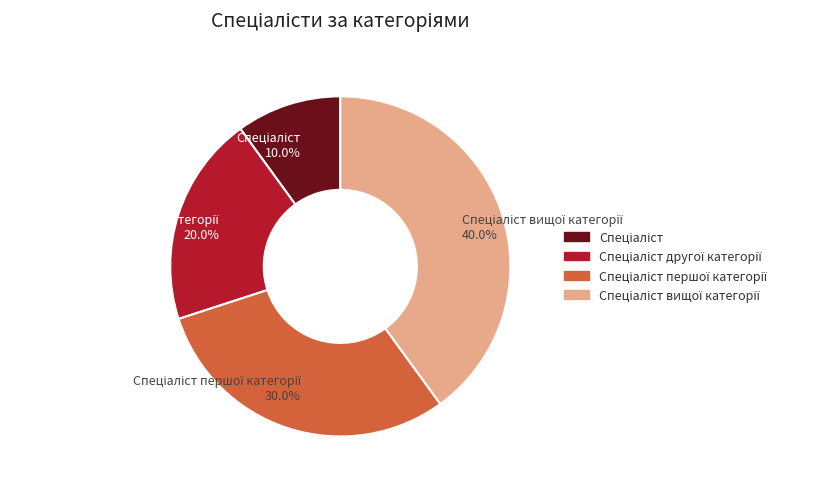

Does any single category account for the majority?

No